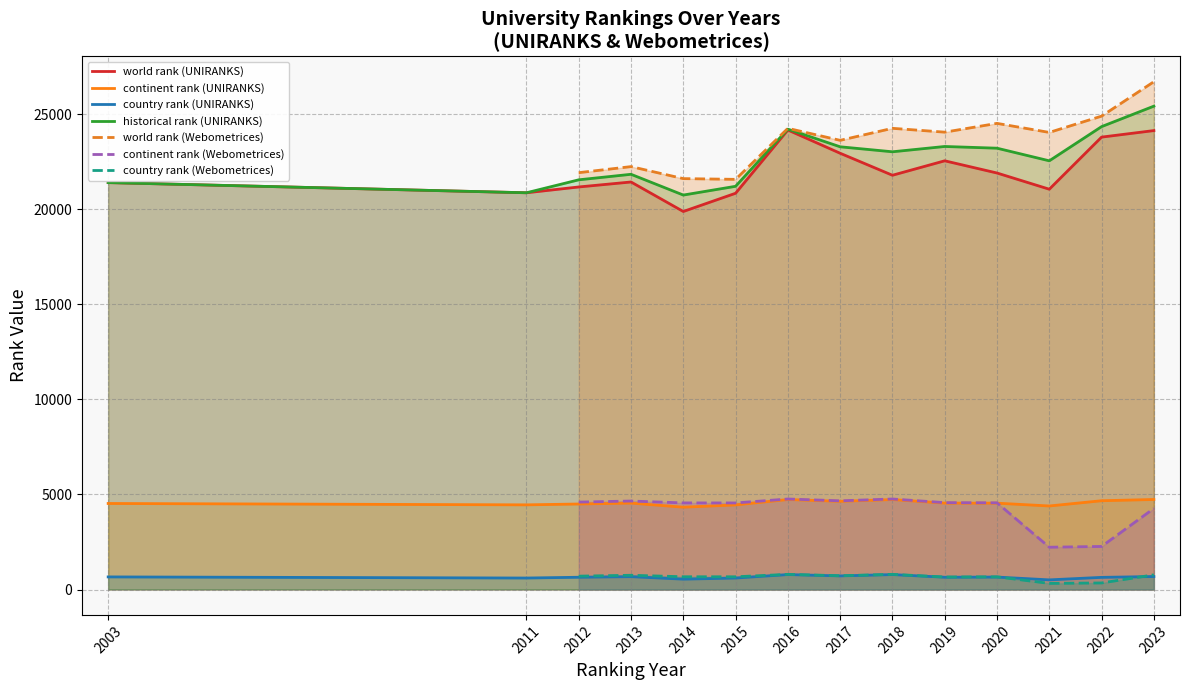

What is the sum of the country rank (UNIRANKS) values at 2012 and 2023?

1328.0